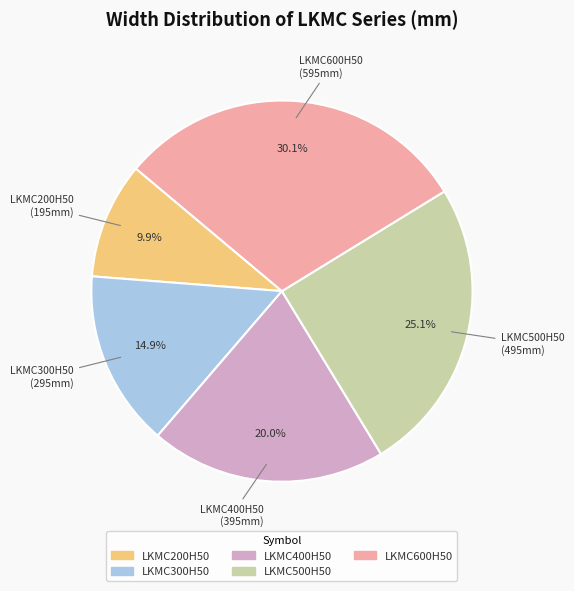

To the nearest percent, what is the combined percentage of LKMC400H50 and LKMC200H50?

30%